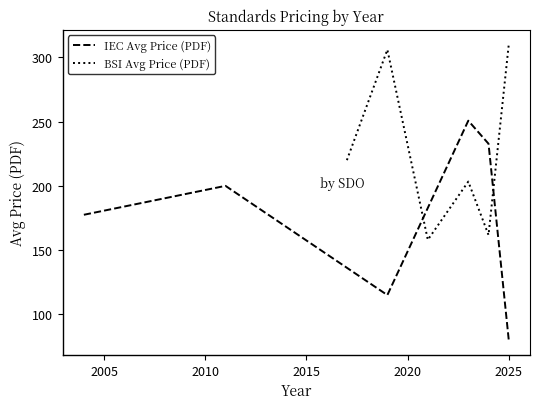

At which label does IEC Avg Price (PDF) reach its minimum?

2025